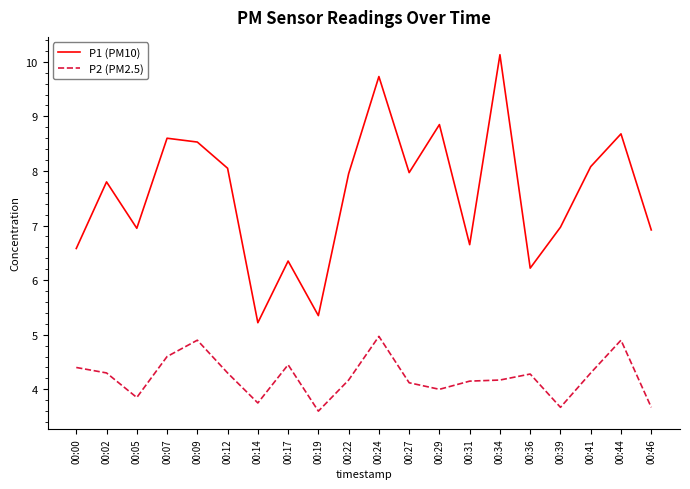

Read the P1 (PM10) value at 00:14.

5.2